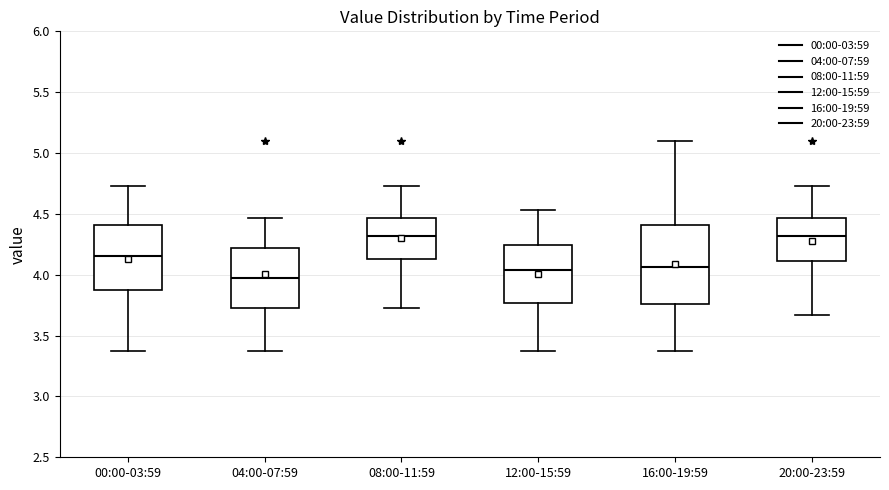

Which box is the tallest, from its lower edge to its upper edge?

16:00-19:59